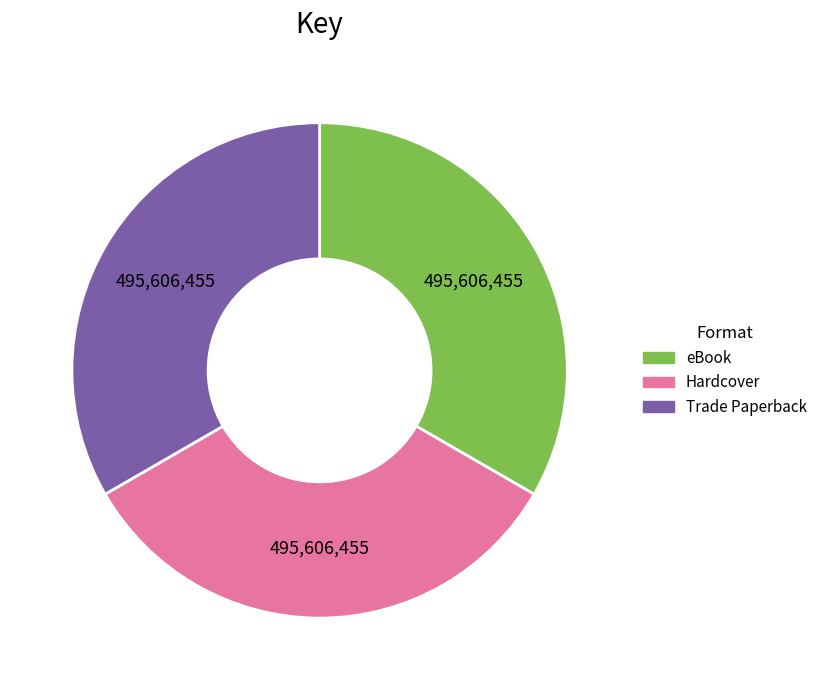

Is there any slice that represents more than half of the pie?

No